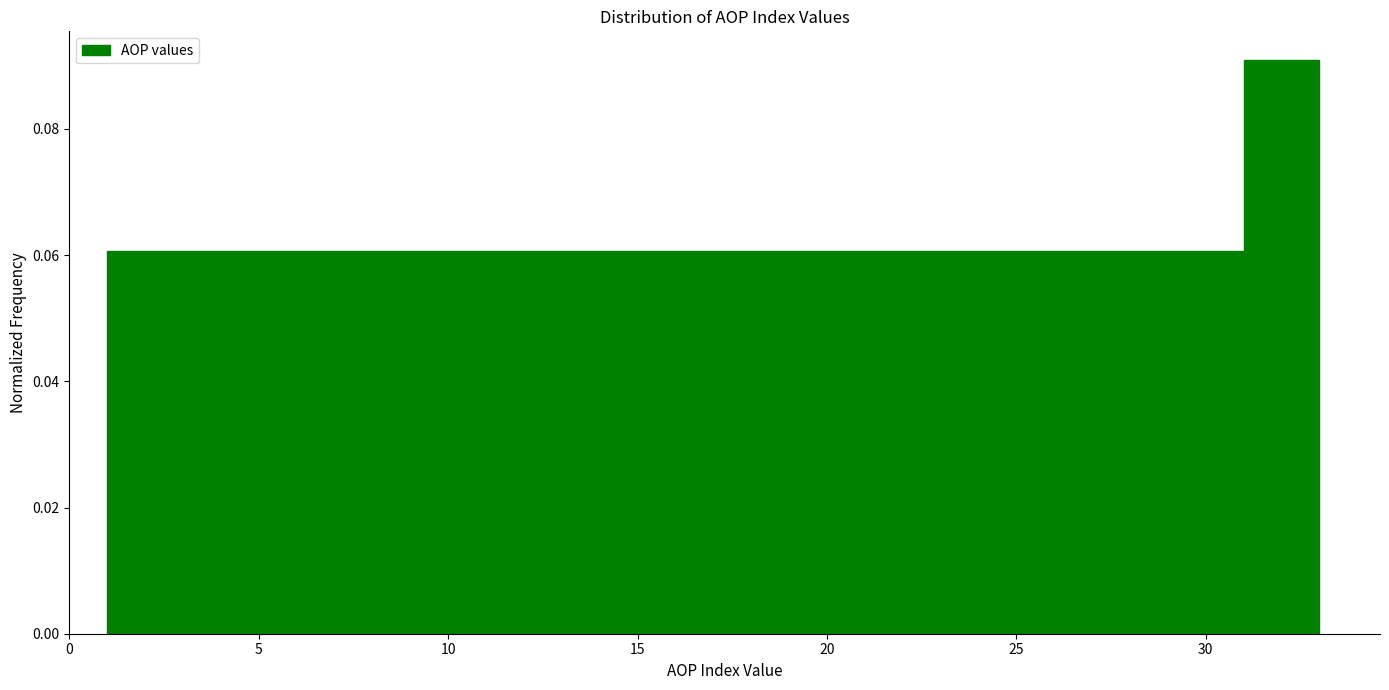

Reading left to right, transcribe this chart: for each bar, give the range it covers on the x-axis and its height. The values are not printed on the chart, so give them approximately, as read against the axis.

1 to 3: 0.06
3 to 5: 0.06
5 to 7: 0.06
7 to 9: 0.06
9 to 11: 0.06
11 to 13: 0.06
13 to 15: 0.06
15 to 17: 0.06
17 to 19: 0.06
19 to 21: 0.06
21 to 23: 0.06
23 to 25: 0.06
25 to 27: 0.06
27 to 29: 0.06
29 to 31: 0.06
31 to 33: 0.09